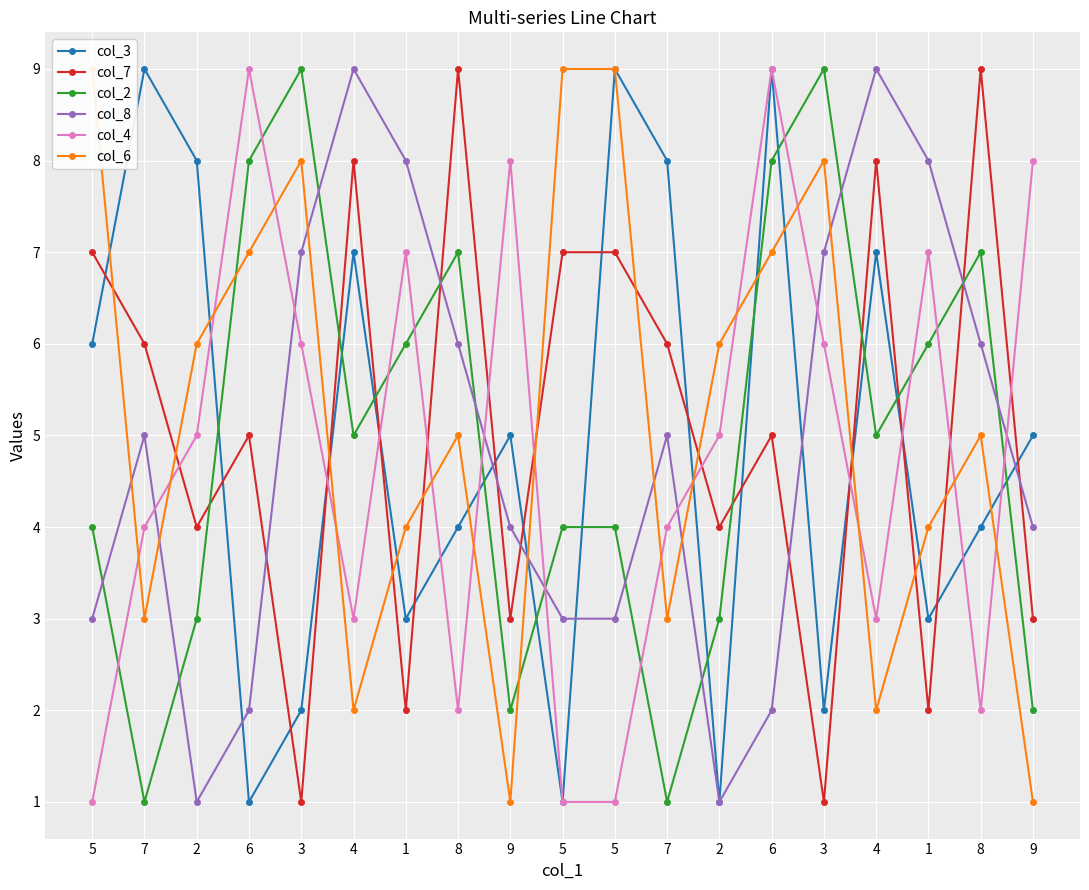

At which label is col_8 closest to 5?

7